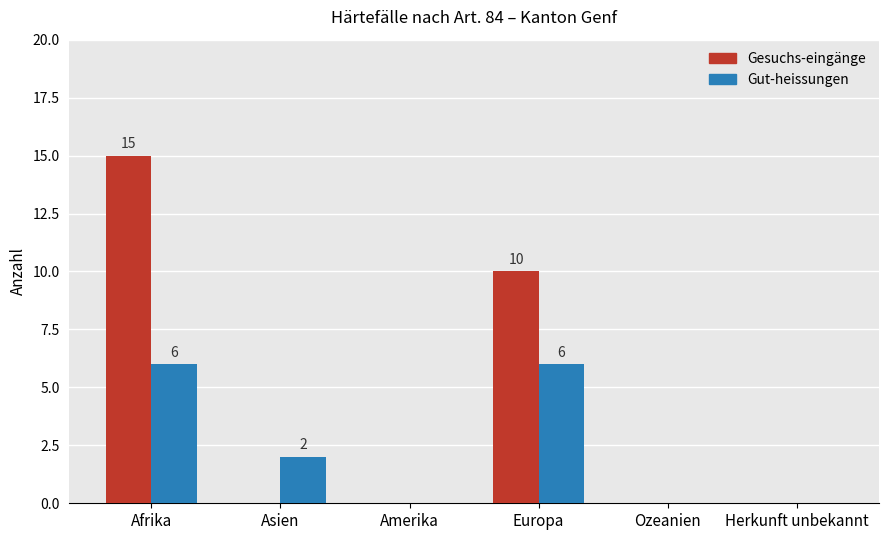

The Gut-heissungen series shows 6 at Europa. True or false?

True